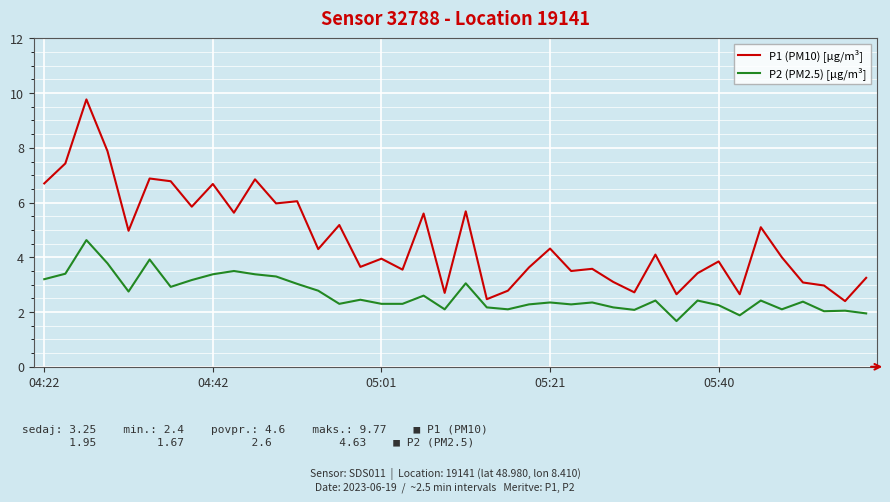

What is the minimum value for P2 (PM2.5) [µg/m³]?

1.7